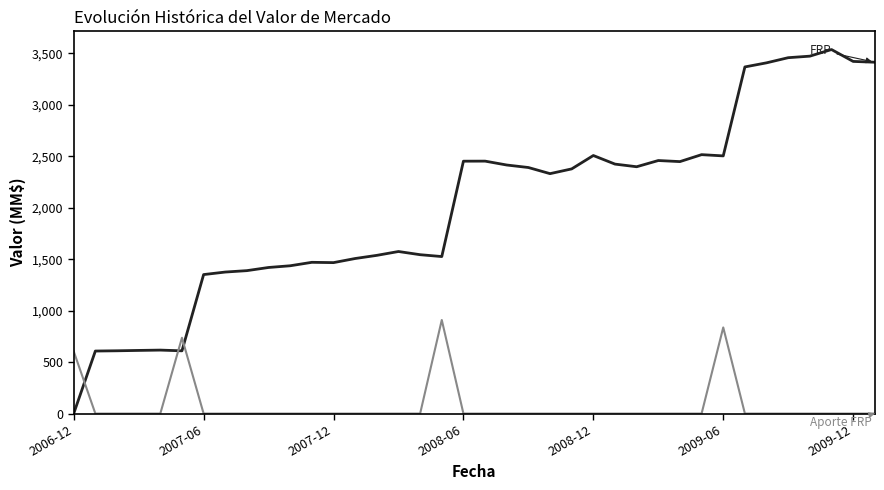

What is the maximum value shown in the chart?

3536.2